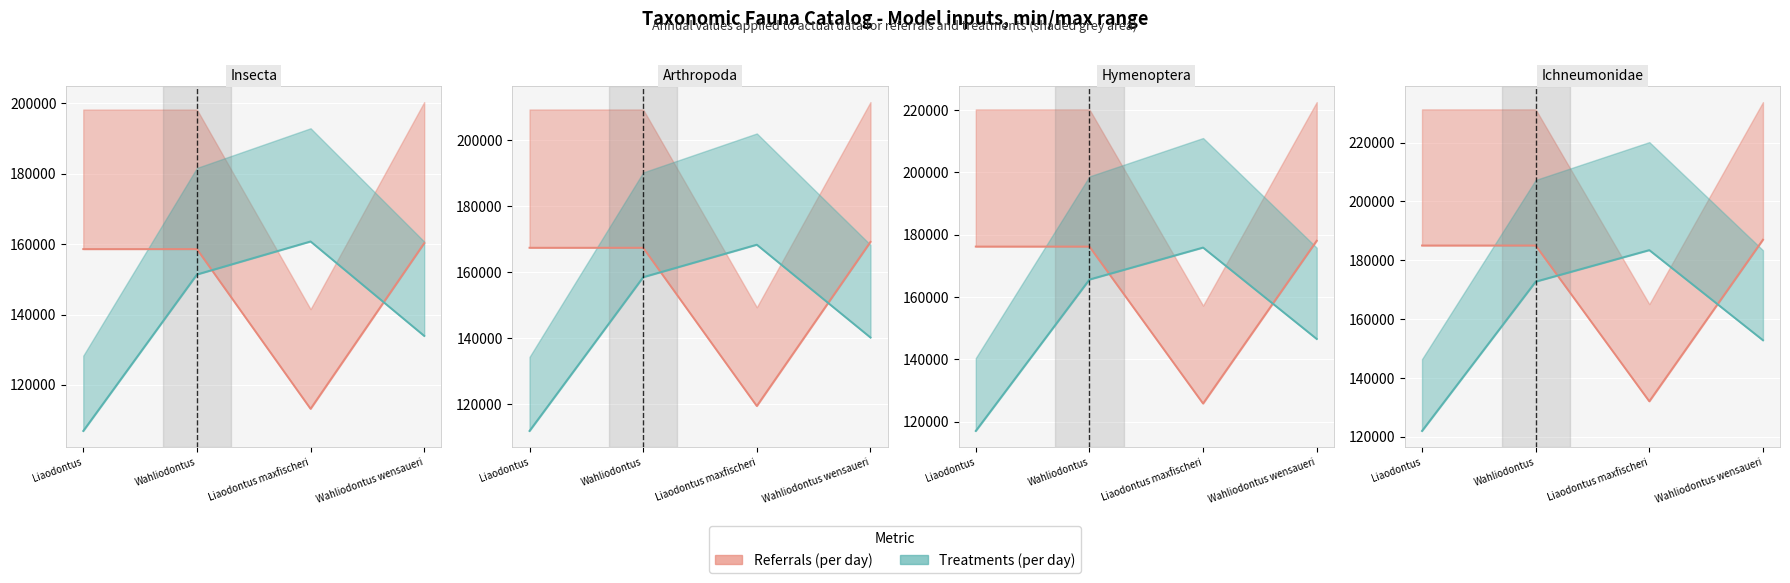

Is it true that Referrals (per day) equals 269986.2 at Liaodontus?

False